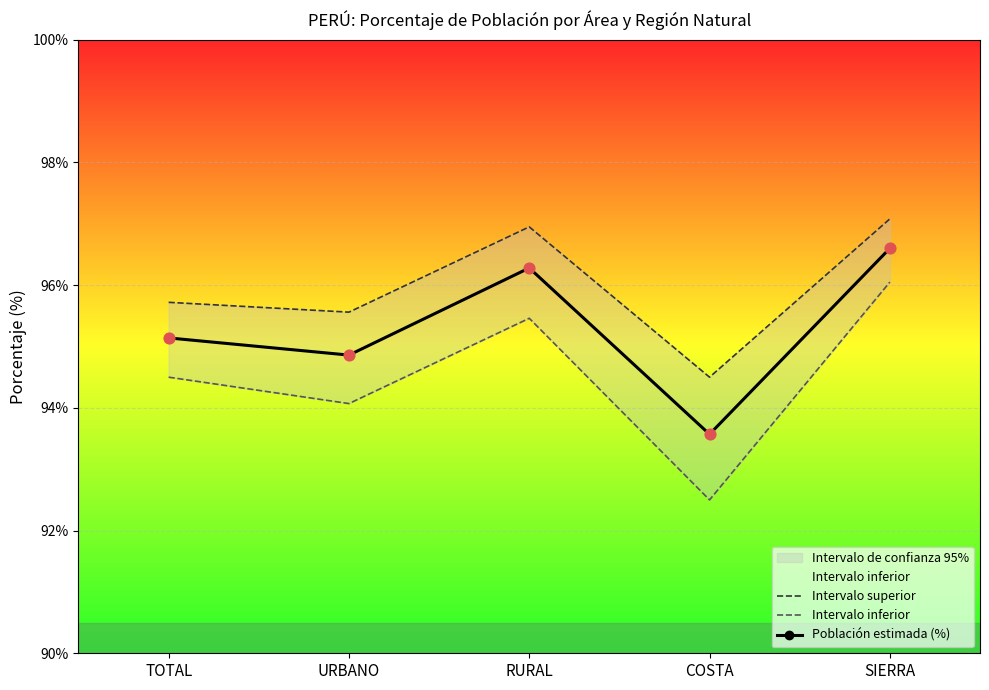

What is the total value across all series at RURAL?

288.7